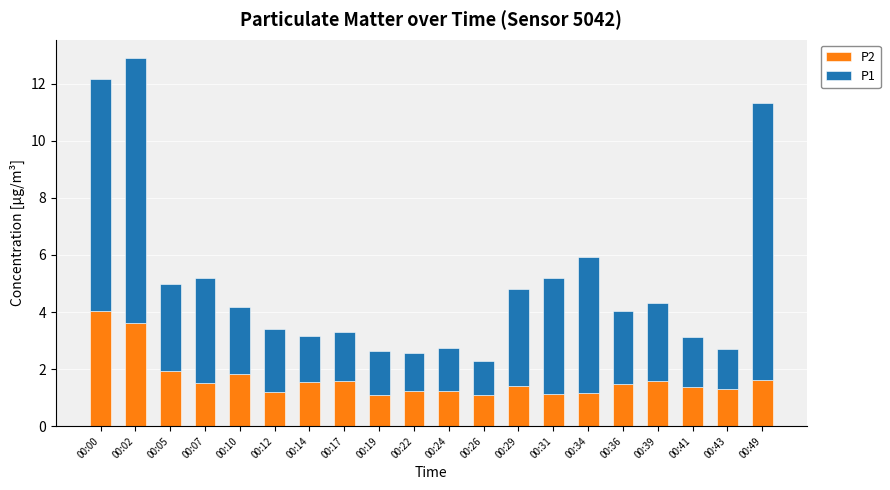

At which label does P2 reach its peak?

00:00